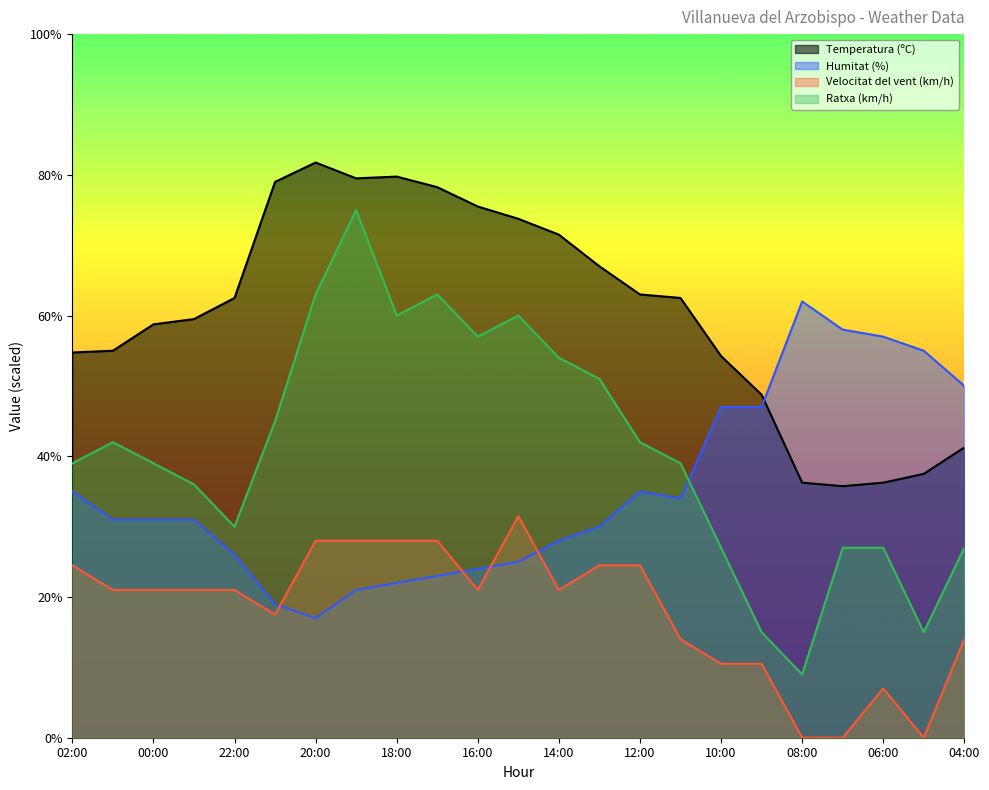

Where do Ratxa (km/h) and Humitat (%) first cross each other?

11:00 and 10:00